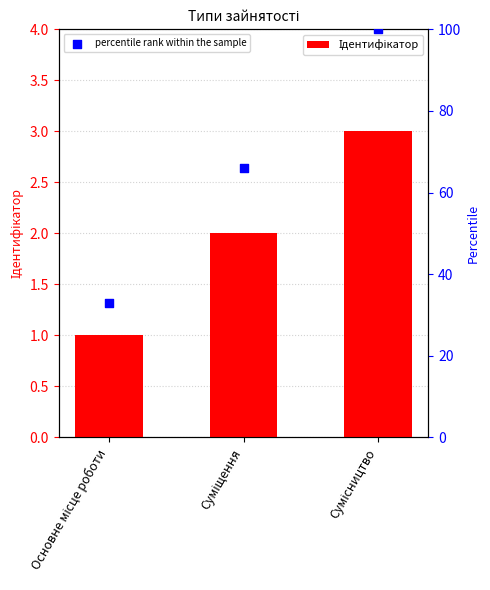

What is the total value across all series at Суміщення?

68